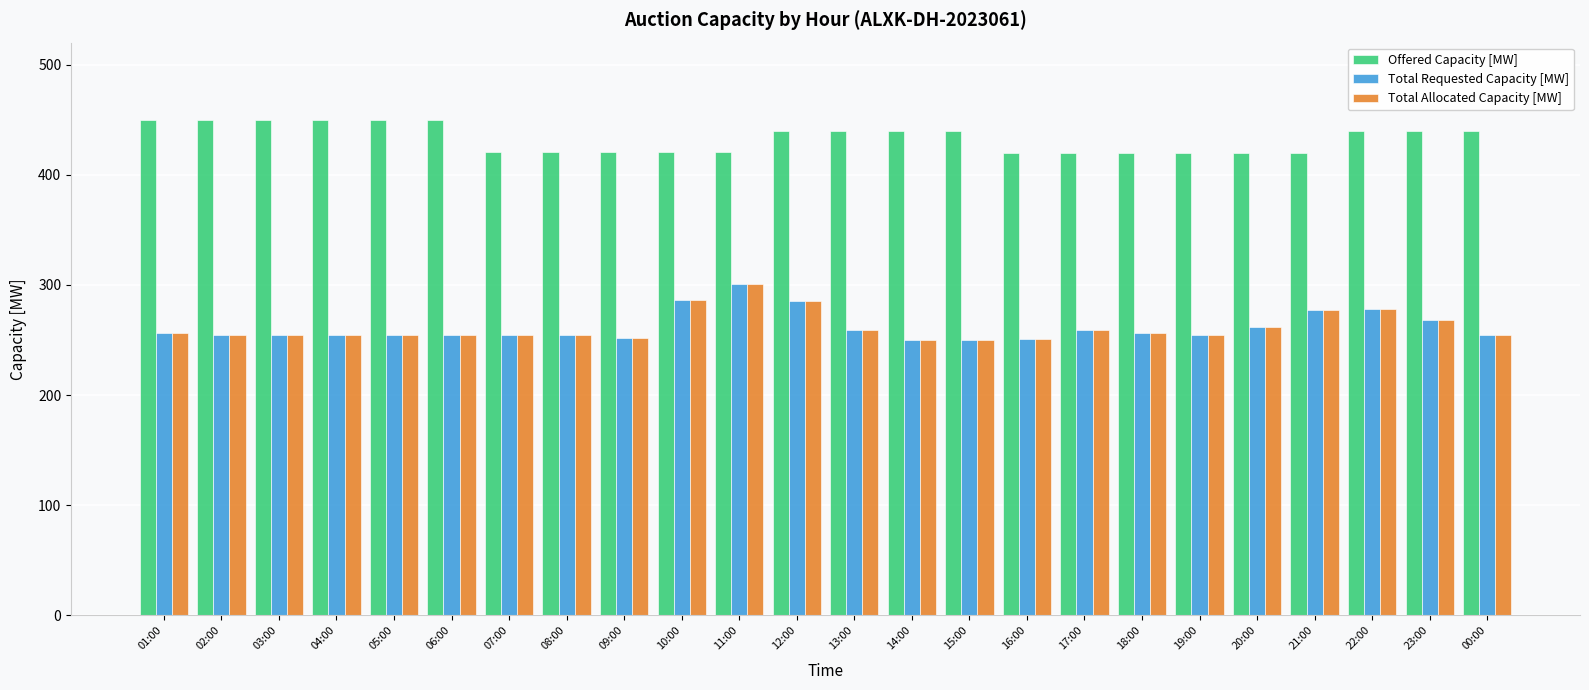

What is the average value of the Total Allocated Capacity [MW] series?

262